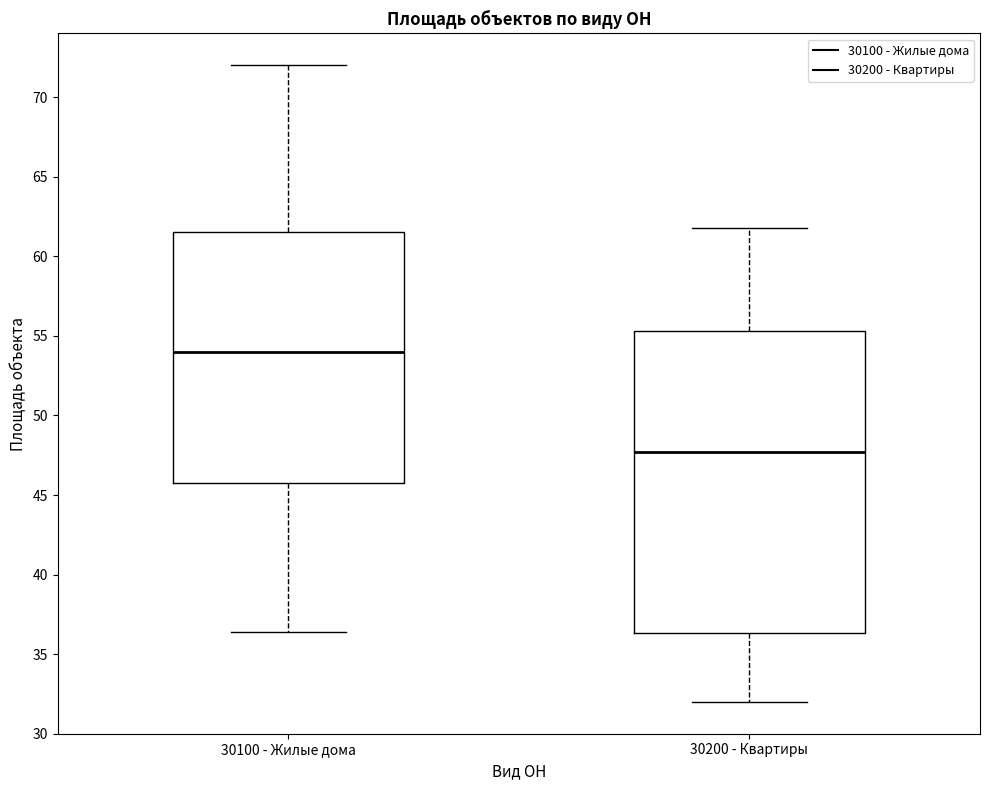

Comparing the boxes themselves (not the whiskers), which one is the tallest?

30200 - Квартиры